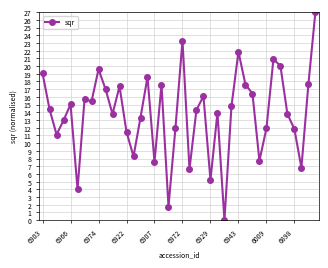

How many interior local peaks (higher than both neighbors) does the data have?

11